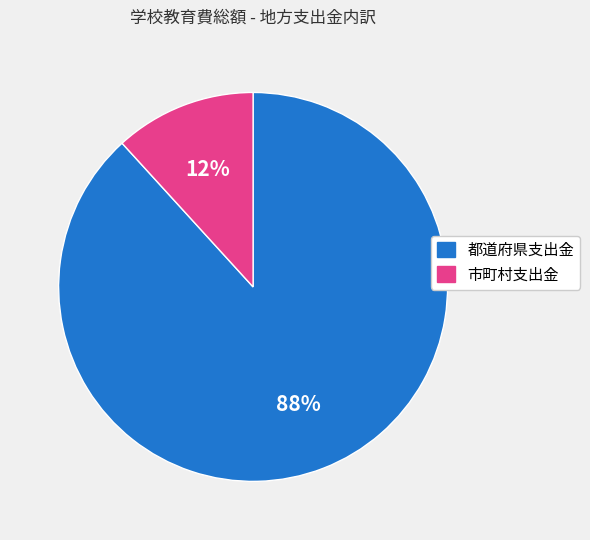

Rank the categories by value from lowest to highest.

市町村支出金, 都道府県支出金